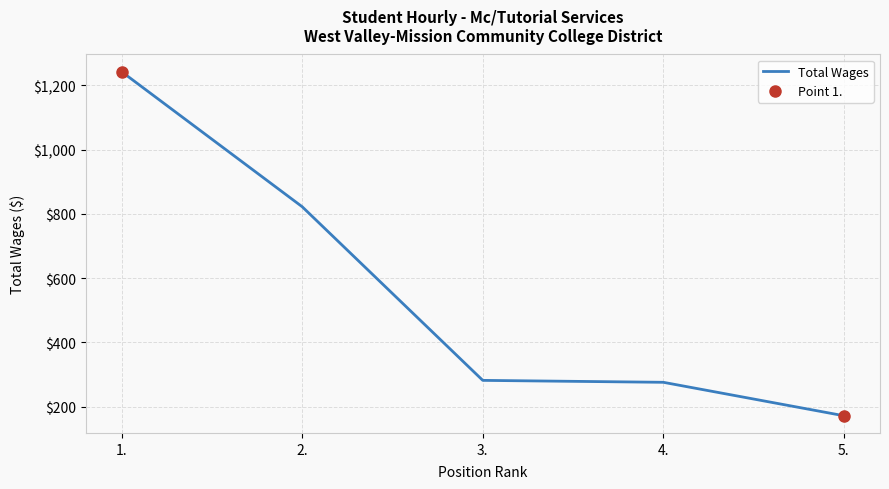

How many distinct data groups are displayed?

1